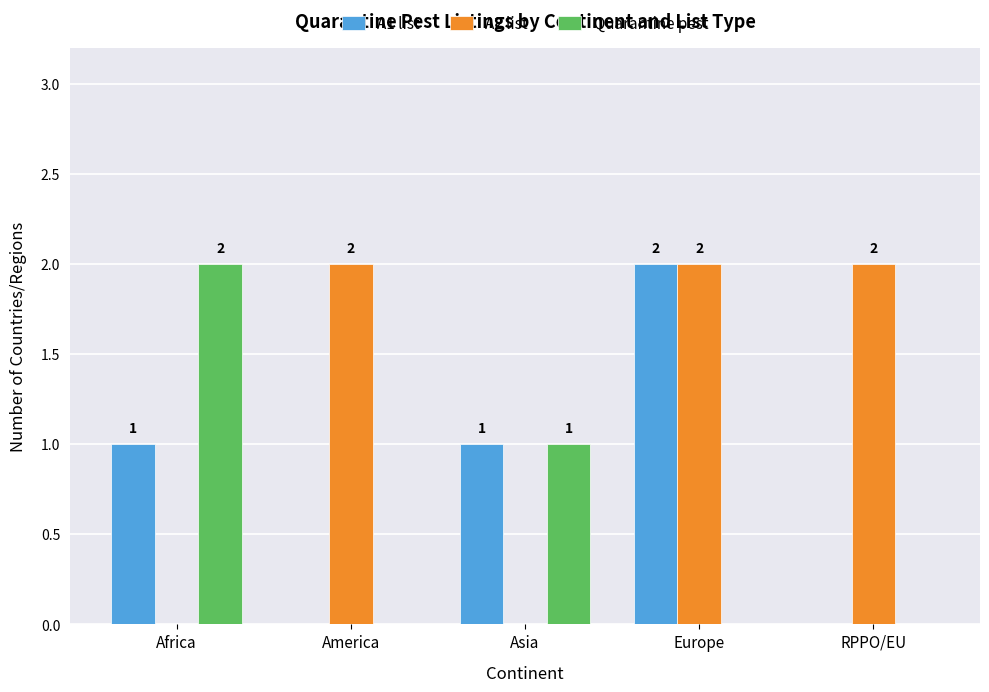

The A2 list series shows 2 at America. True or false?

True